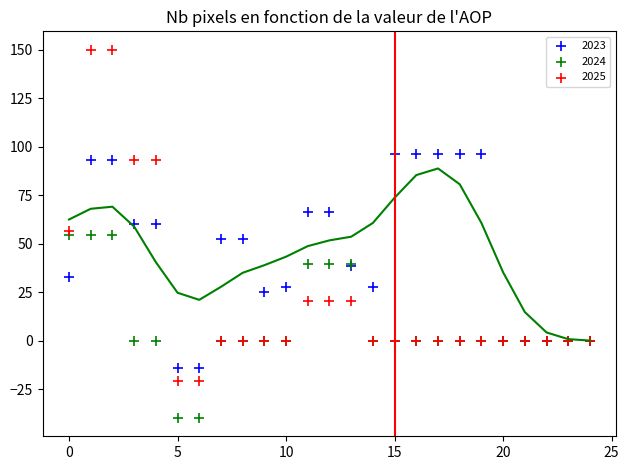

Which series contains the highest Y value?

2025